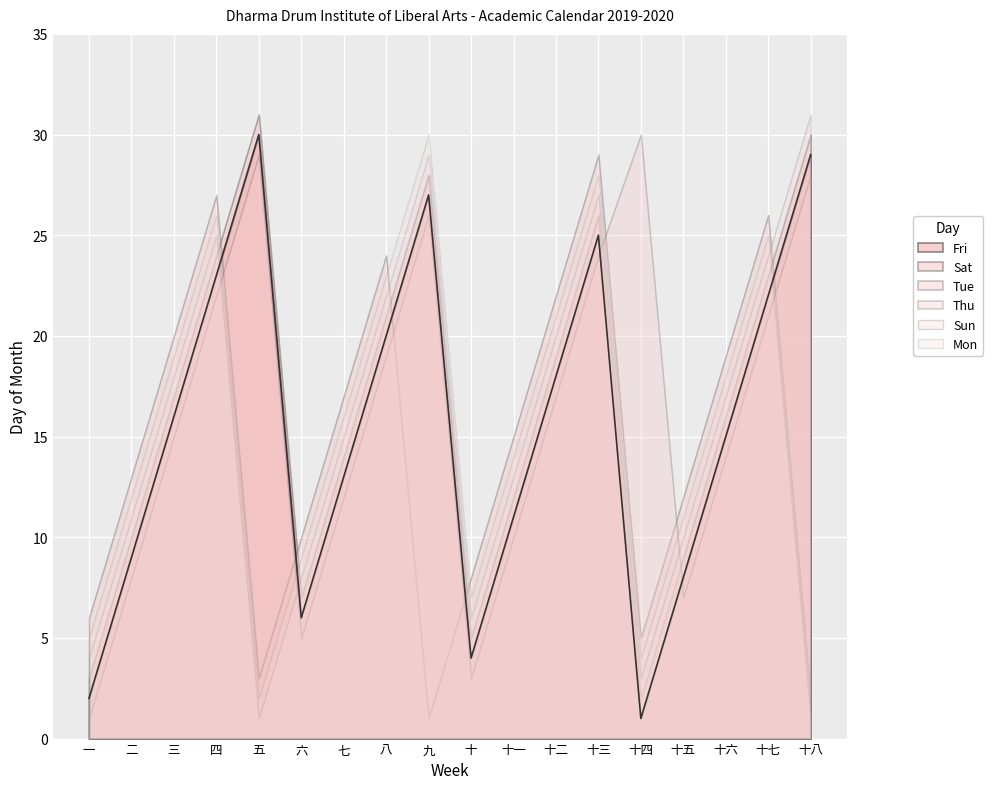

What position from the left is 九?

9